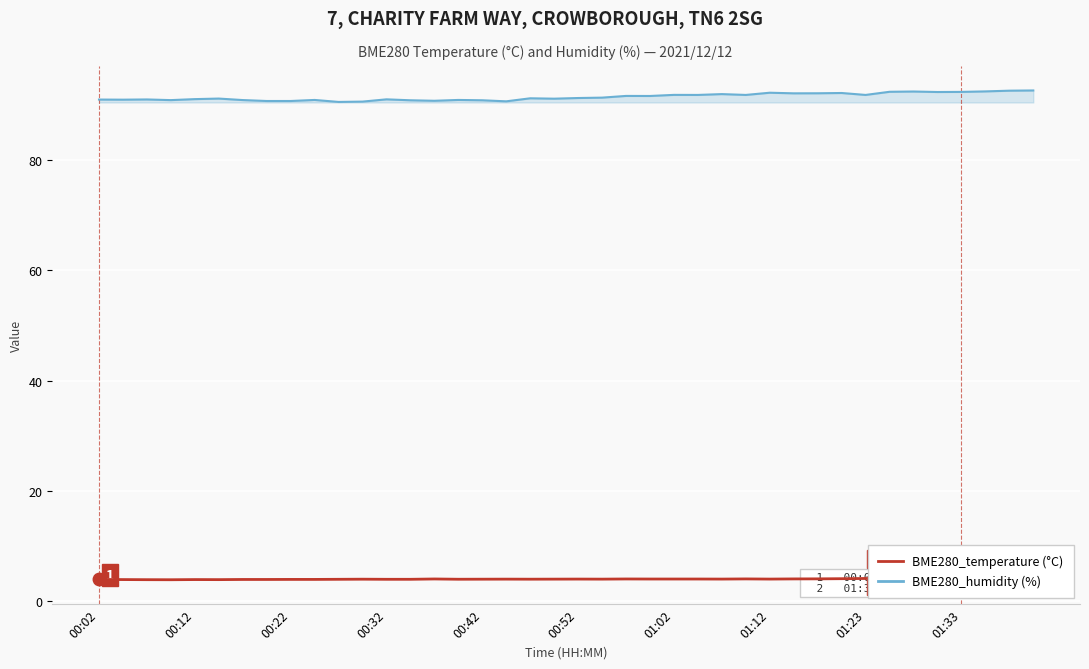

Is the value of BME280_humidity at 01:02 greater than the value of BME280_temperature at 12?

Yes